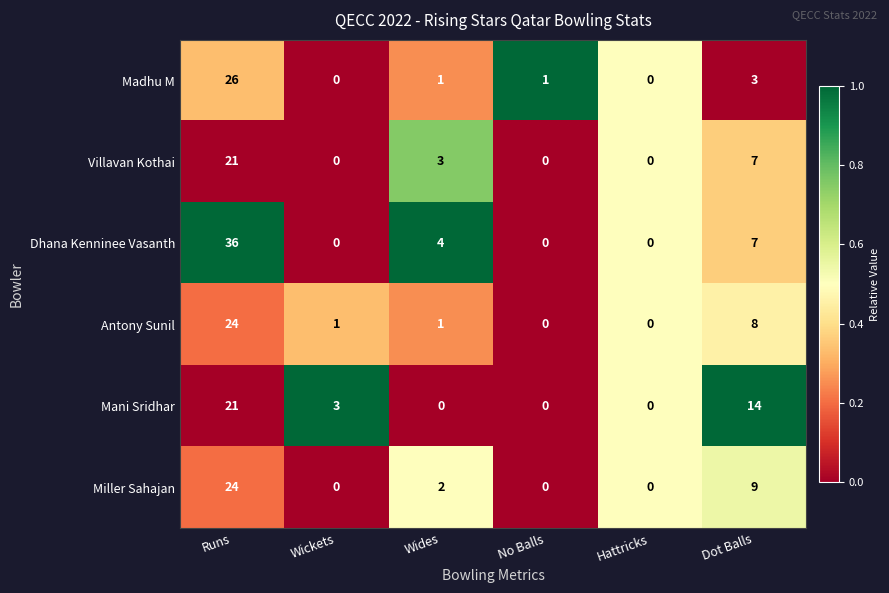

At which category is the sum across all series the highest?

Runs